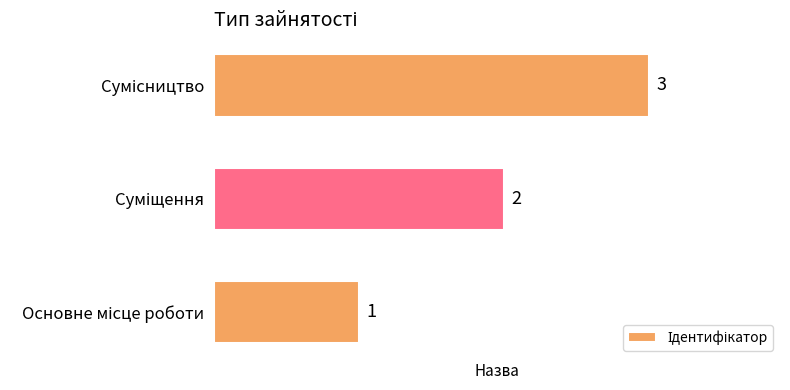

What is the maximum value shown in the chart?

3